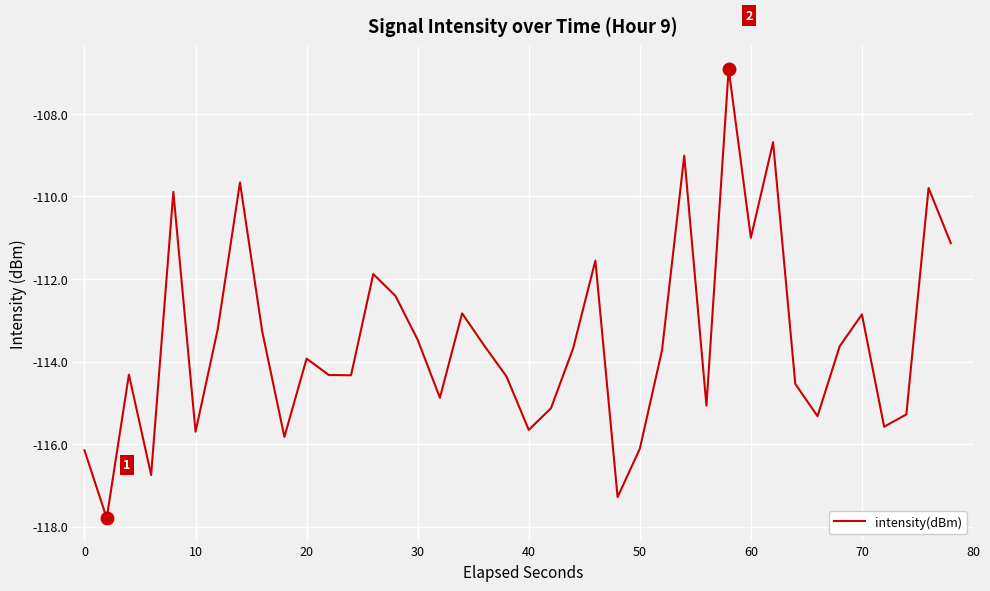

What is the smallest value displayed?

-117.8